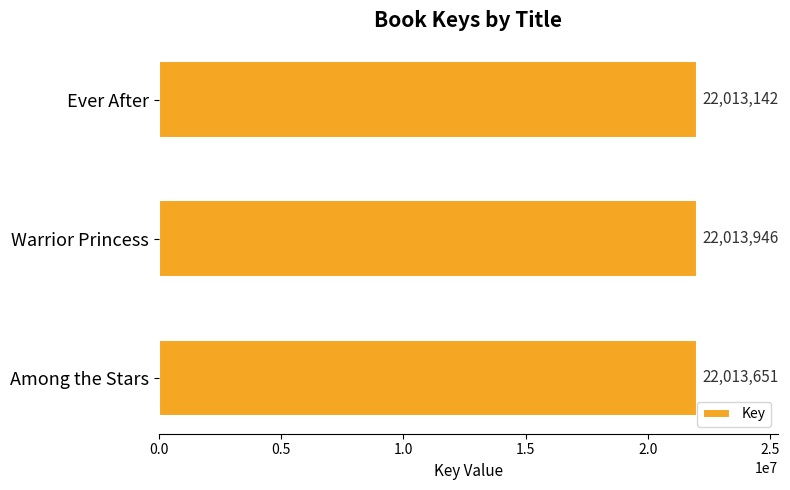

What is the label of the 3rd bar from the bottom?

Ever After